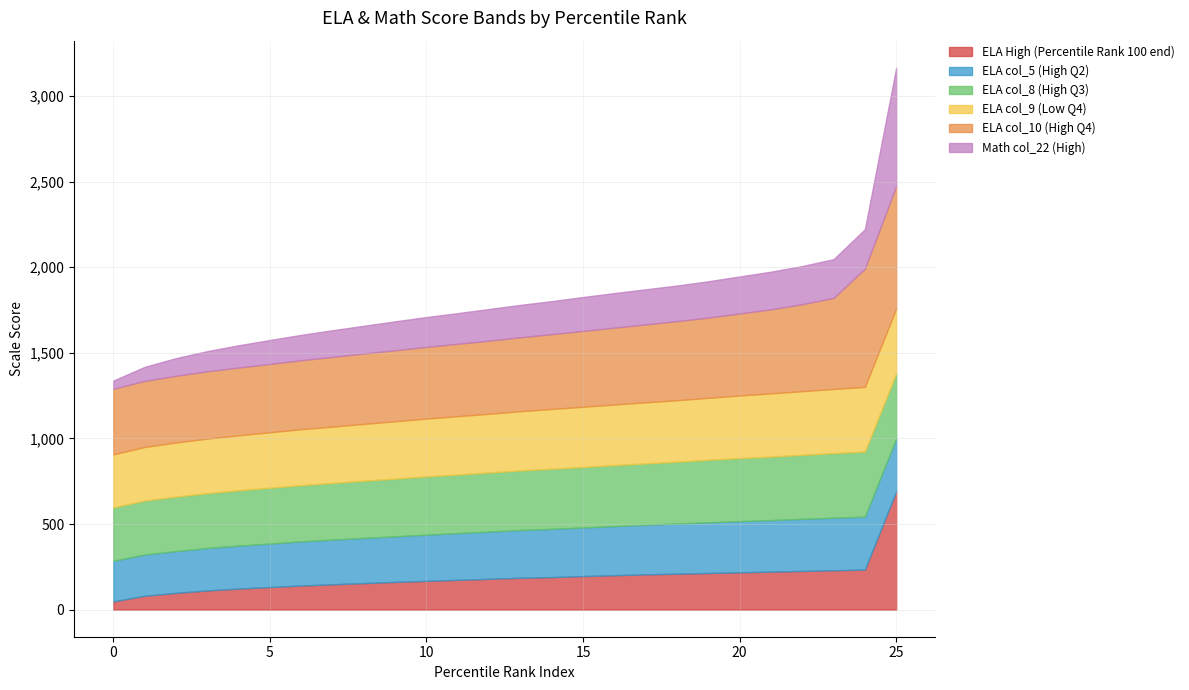

Which label corresponds to the largest value in the chart?

25